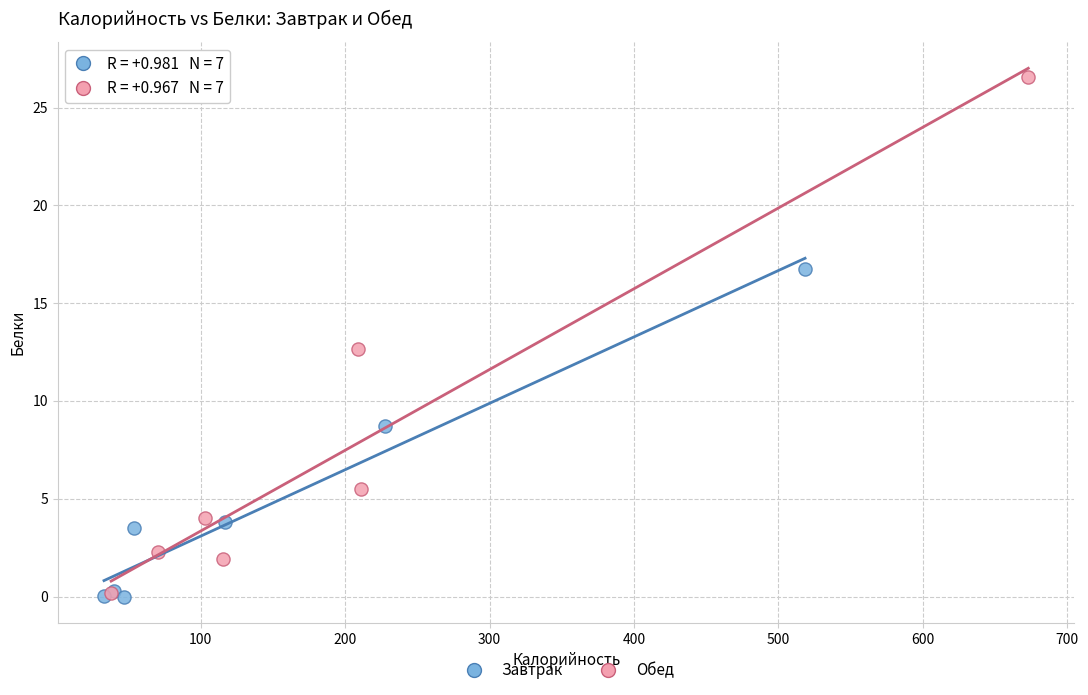

Which series has the largest Y range (max minus min)?

Обед